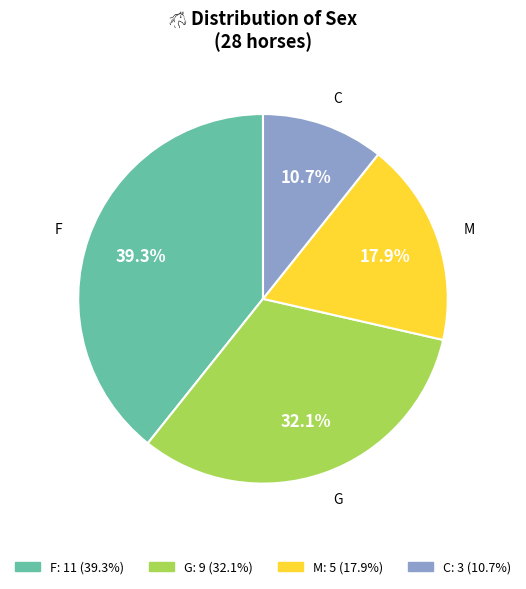

What portion of the pie excludes G?

67.9%